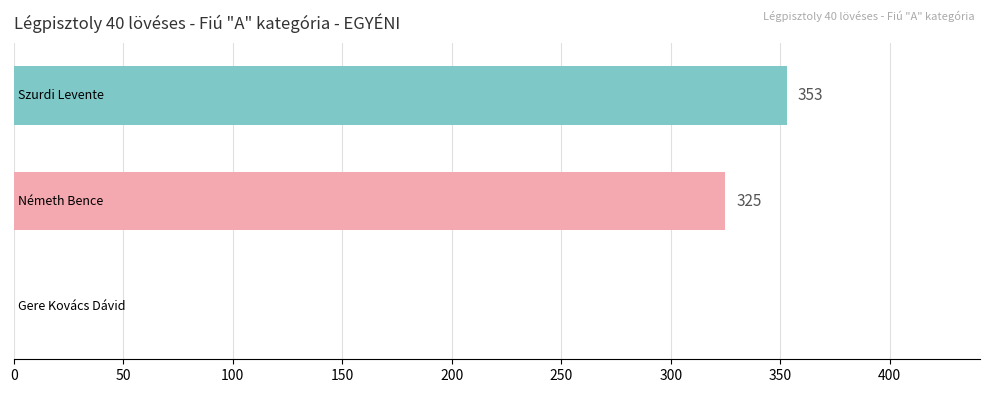

What is the greatest value displayed?

353